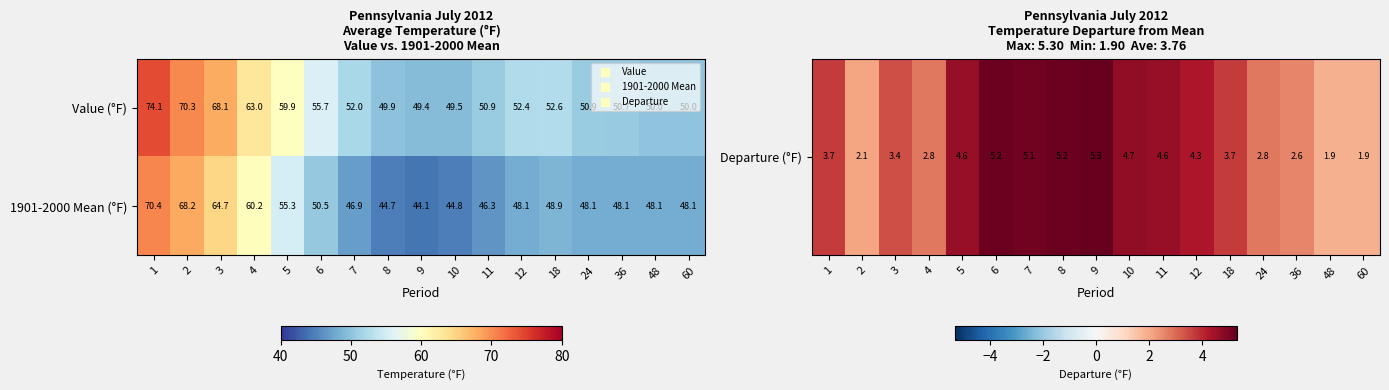

What is the total value across all series at 36?

98.8